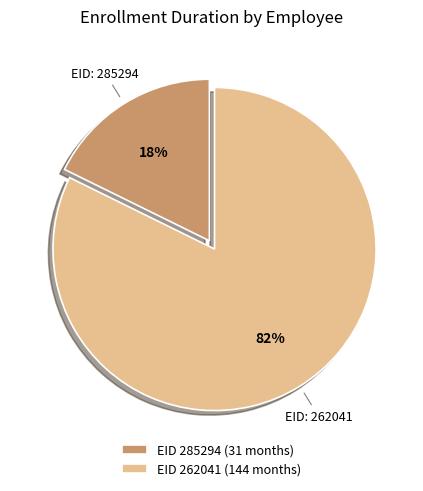

Which has a higher value, EID 285294 (31 months) or EID 262041 (144 months)?

EID 262041 (144 months)